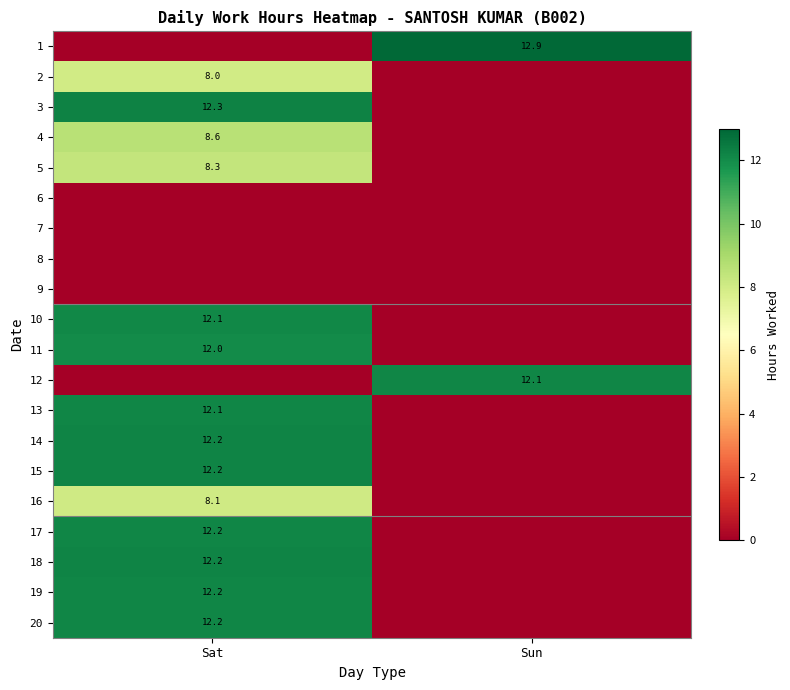

The 14 series shows 12.2 at Sat. True or false?

True